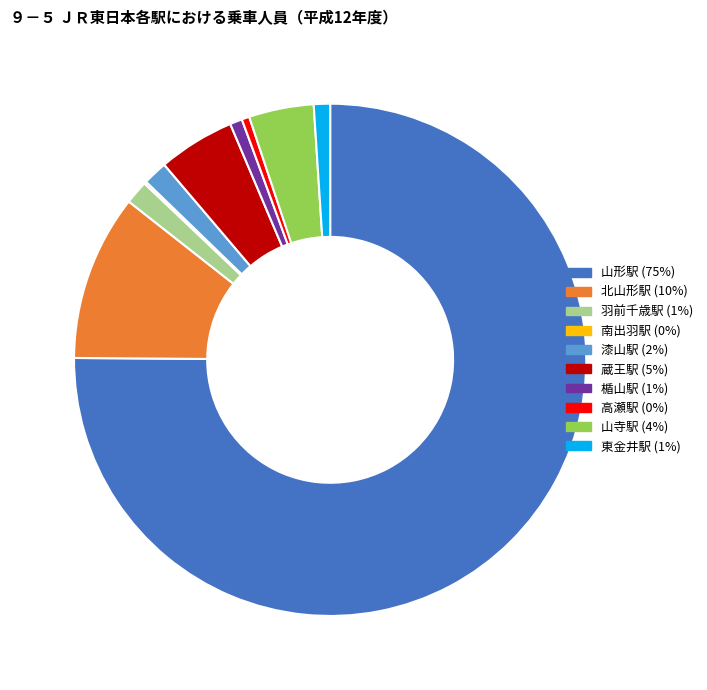

Which category has the biggest portion of the pie?

山形駅